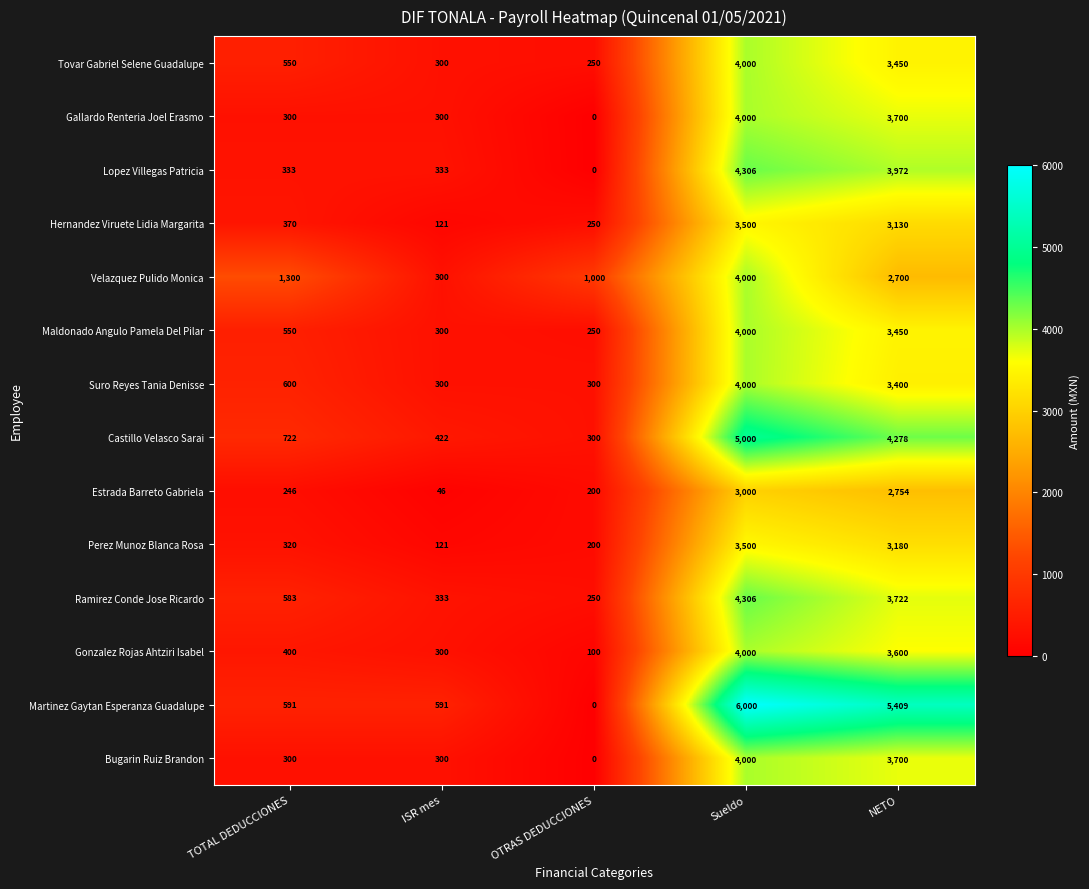

What is the spread (max minus min) of values at OTRAS DEDUCCIONES?

1000